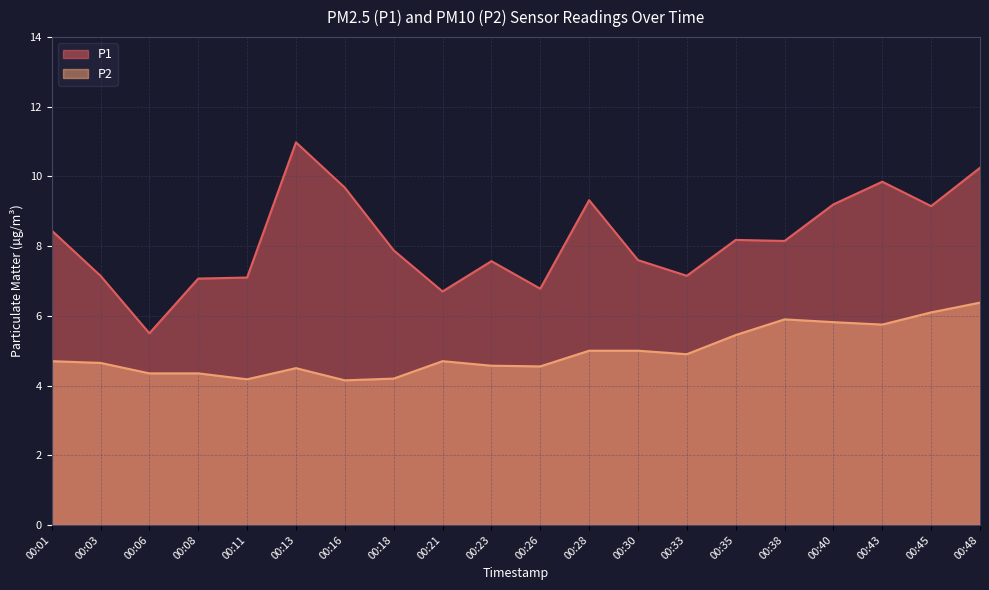

What is the value of the P1 point at the 17th from the left?

9.2